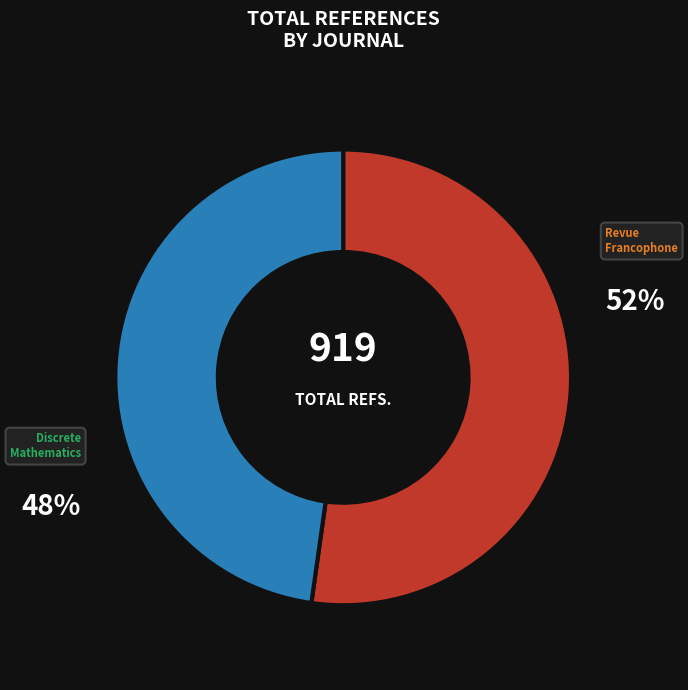

Rank the categories by value from highest to lowest.

Revue Francophone, Discrete Mathematics